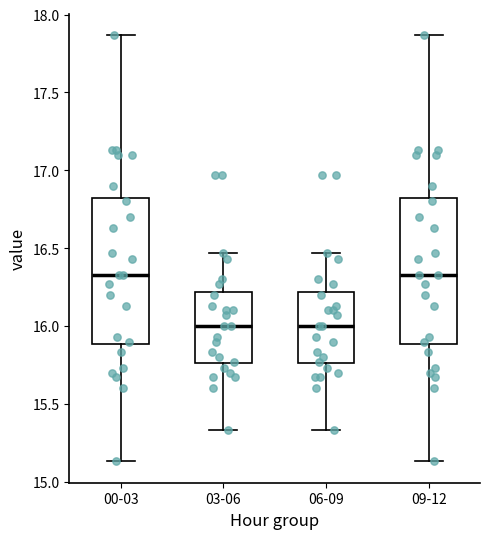

Reading left to right, read every box against the y-axis: the position of its median line, the range the box covers, and the ends of its whiskers. The values are not printed on the chart, so give them approximately, as read against the axis.

00-03: median 16.35, box 15.90 to 16.85, whiskers 15.15 to 17.85
03-06: median 16.00, box 15.75 to 16.20, whiskers 15.35 to 16.45
06-09: median 16.00, box 15.75 to 16.20, whiskers 15.35 to 16.45
09-12: median 16.35, box 15.90 to 16.85, whiskers 15.15 to 17.85